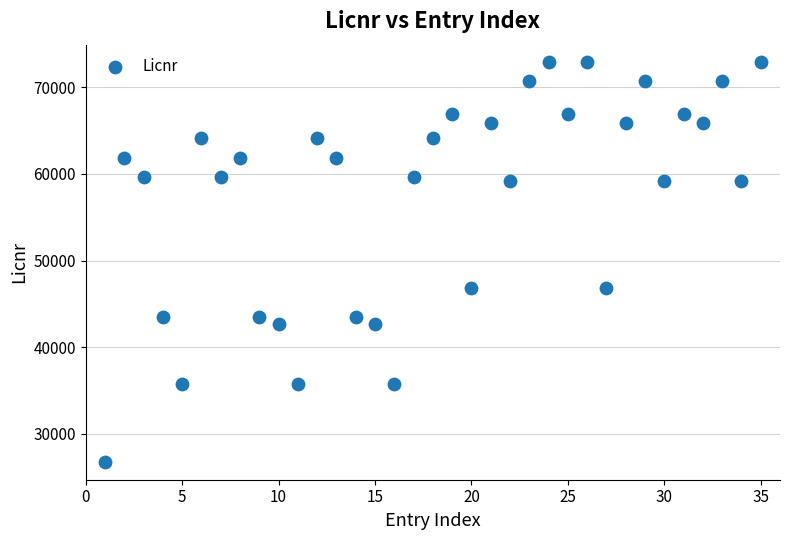

What is the range of X values (max minus min)?

34